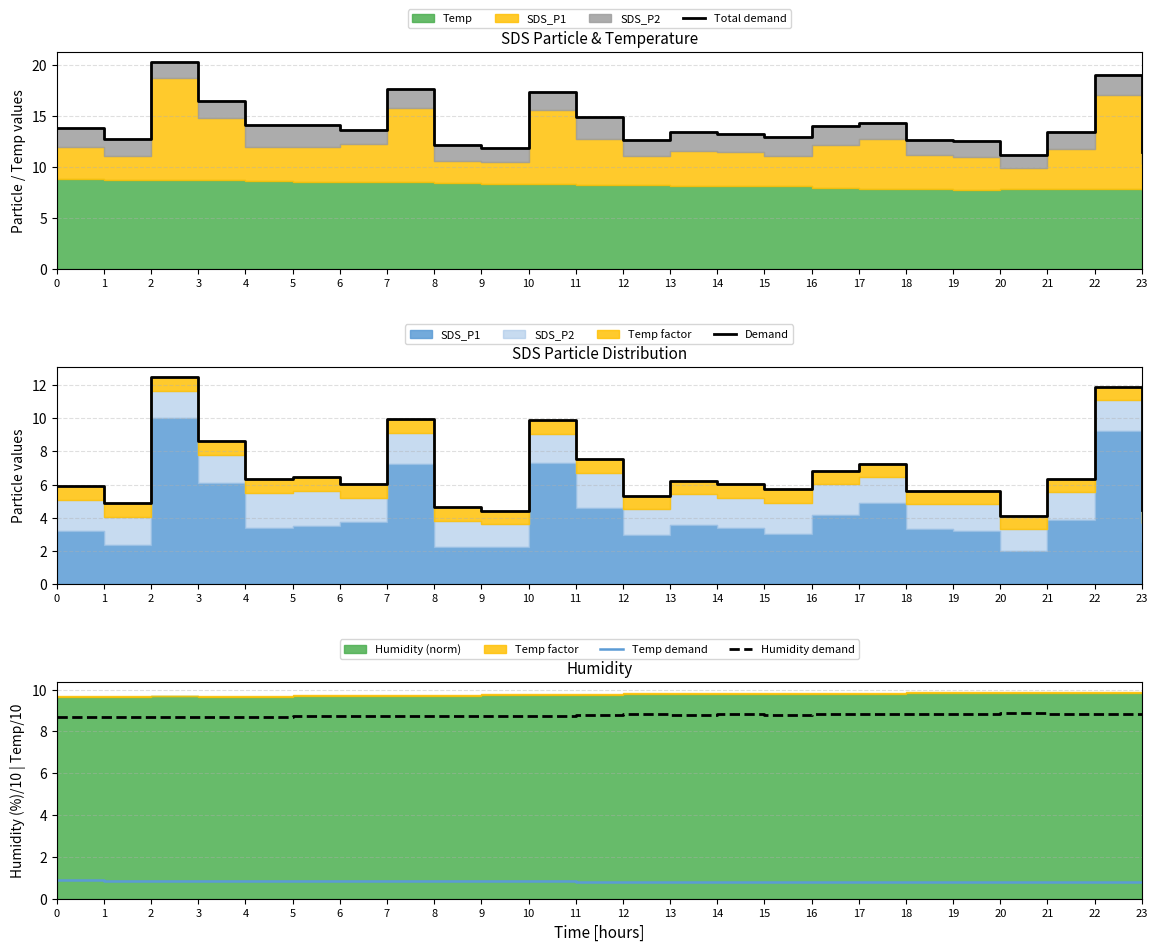

What is the spread (max minus min) of values at 6?

12.9